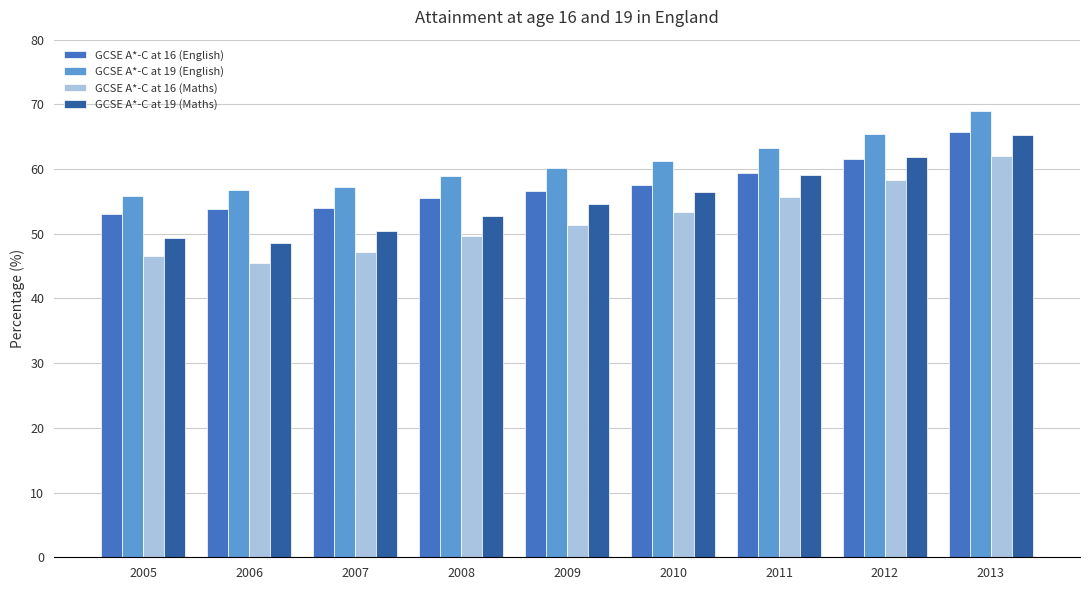

What is the difference between the second highest and minimum values in the GCSE A*-C at 16 (Maths) series?

12.8